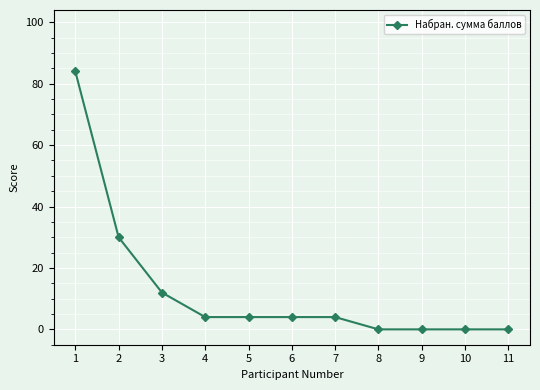

What is the average value?

13